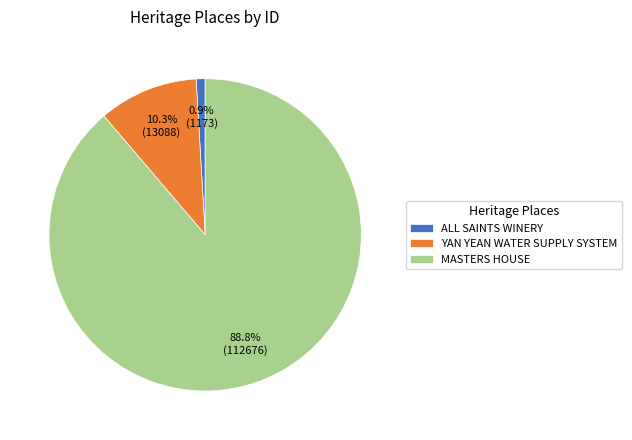

Is there any slice that represents more than half of the pie?

Yes